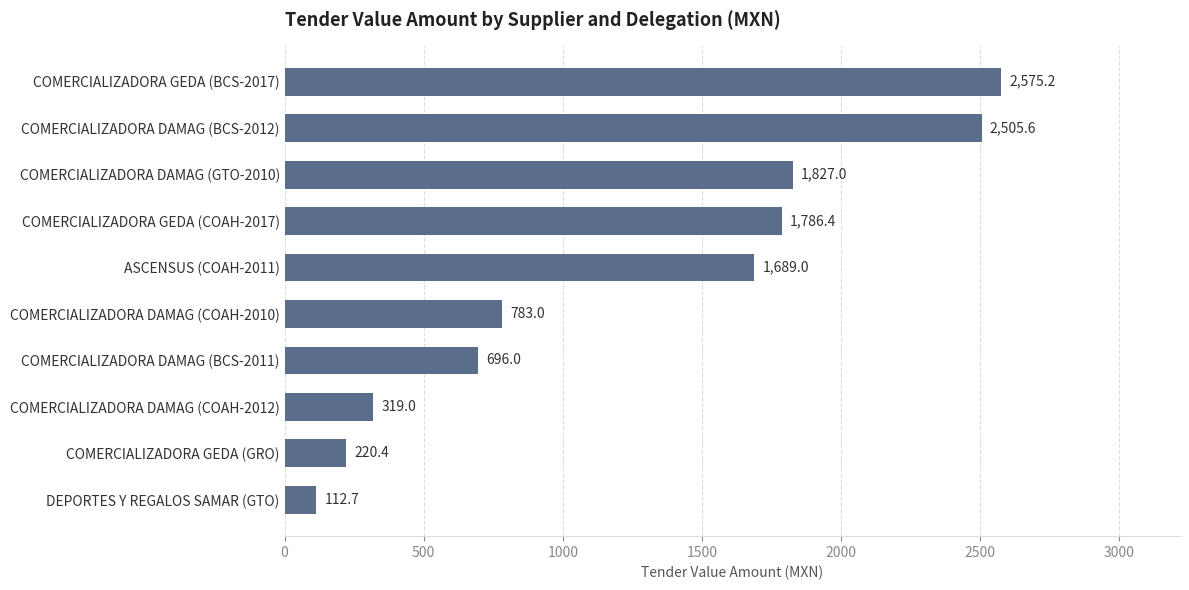

List the labels in order of value, largest first.

COMERCIALIZADORA GEDA (BCS-2017), COMERCIALIZADORA DAMAG (BCS-2012), COMERCIALIZADORA DAMAG (GTO-2010), COMERCIALIZADORA GEDA (COAH-2017), ASCENSUS (COAH-2011), COMERCIALIZADORA DAMAG (COAH-2010), COMERCIALIZADORA DAMAG (BCS-2011), COMERCIALIZADORA DAMAG (COAH-2012), COMERCIALIZADORA GEDA (GRO), DEPORTES Y REGALOS SAMAR (GTO)